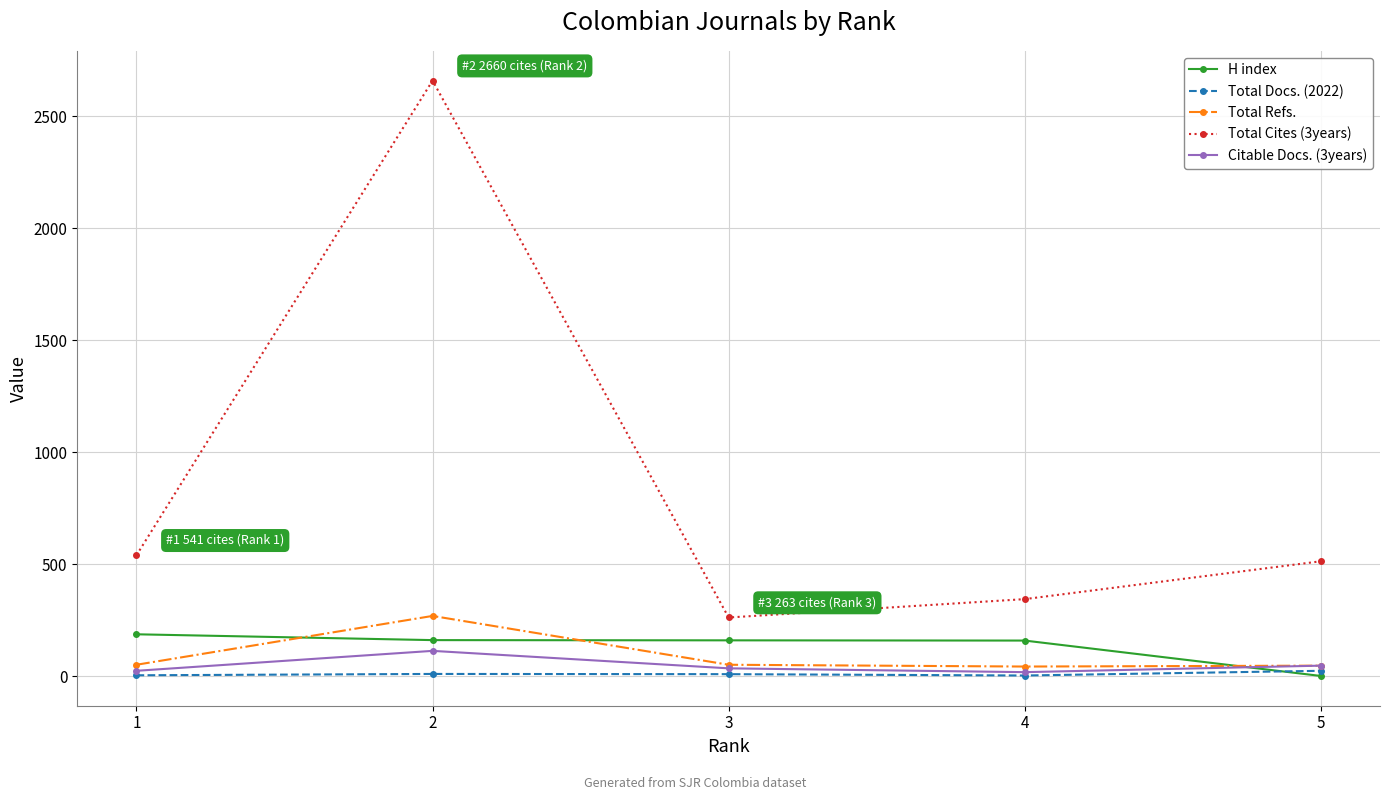

Is this an area chart (filled region under the line)?

No